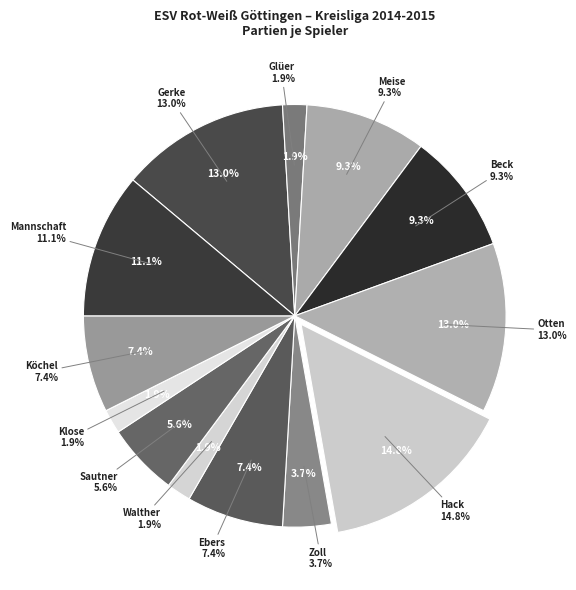

Is it true that Otten, Arnold is 13% of the pie?

True